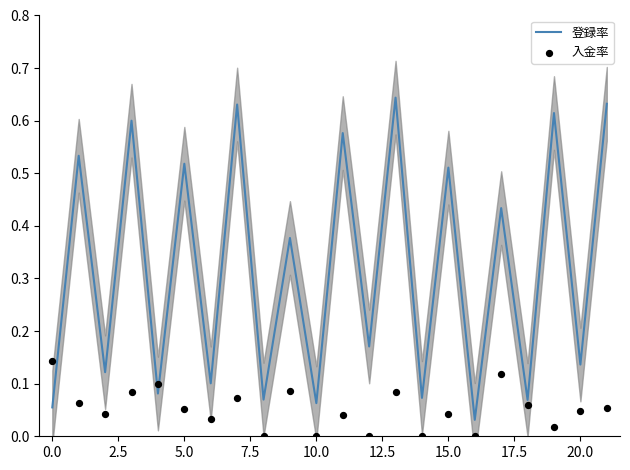

What are all the series names shown in the legend?

登録率, 入金率